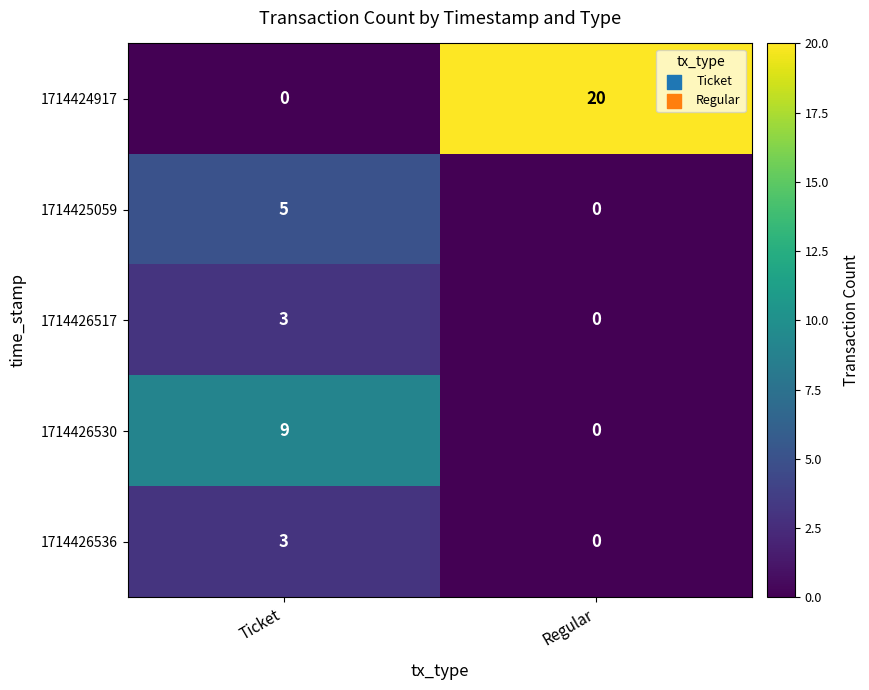

List the labels in order of 1714426517 value, smallest first.

Regular, Ticket